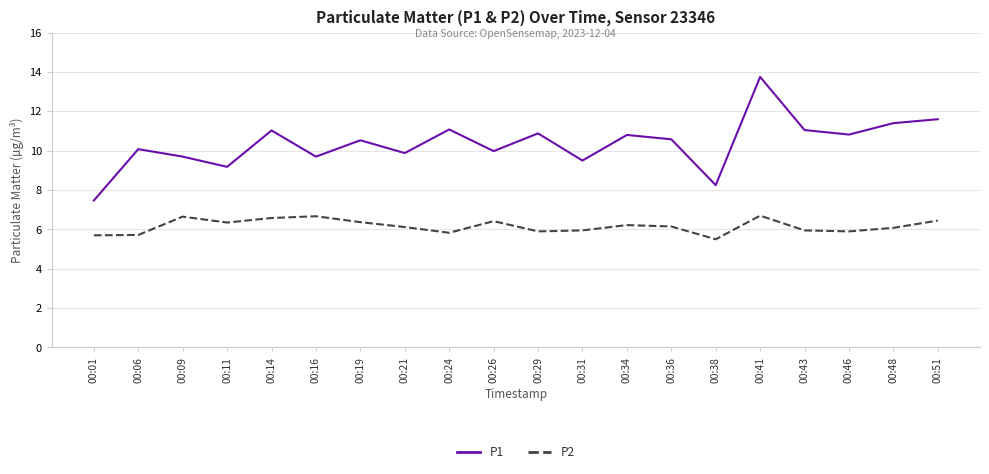

List the series in order of their overall mean, lowest first.

P2, P1